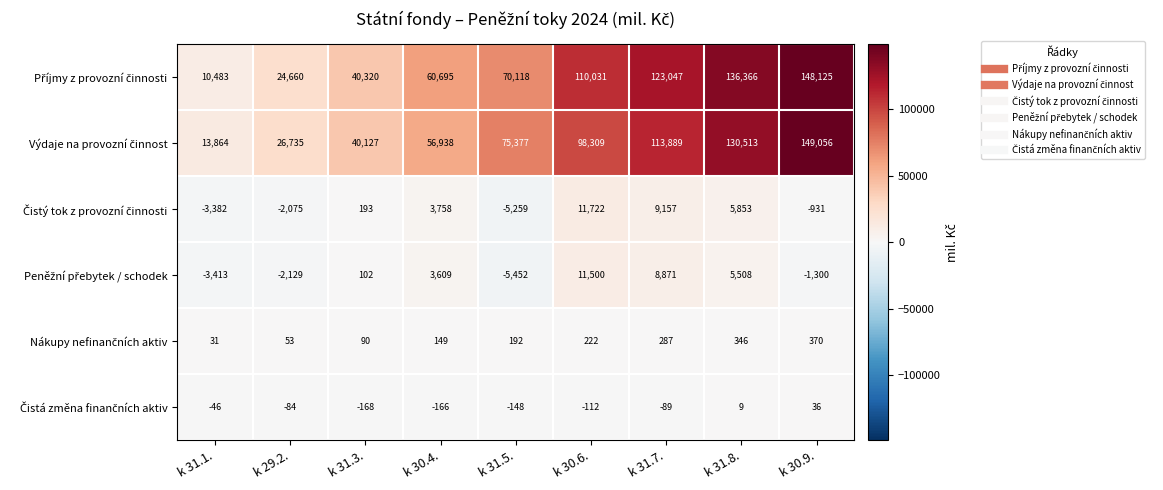

At how many categories does at least one series exceed 129095?

2